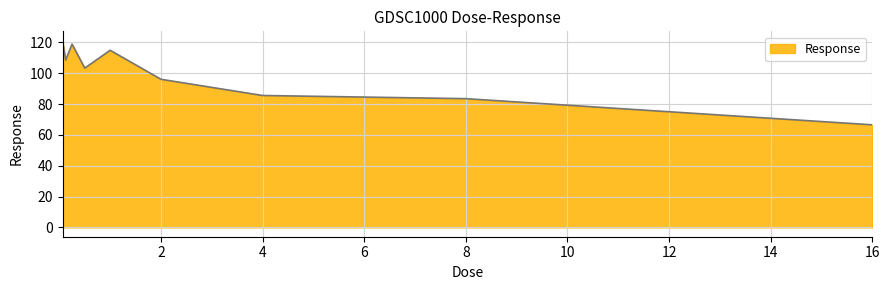

What is the smallest value displayed?

66.5